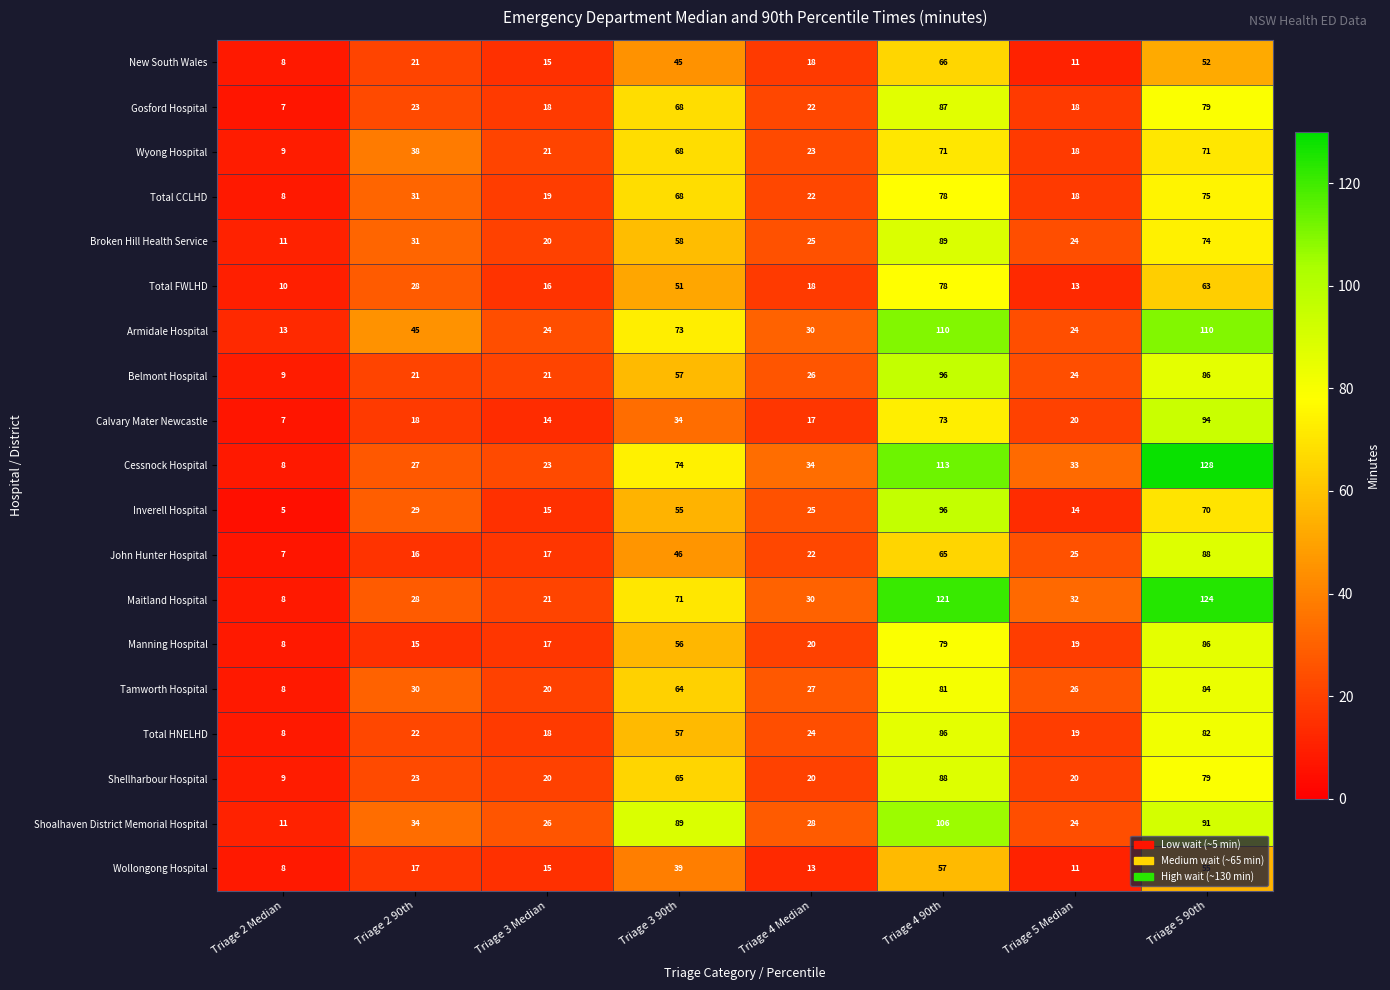

Between Triage 2 Median and Triage 4 Median, which series saw the biggest shift?

Cessnock Hospital